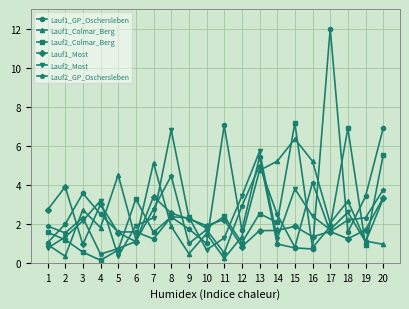

Is it true that Lauf2_Colmar_Berg equals 1.9 at 17?

True